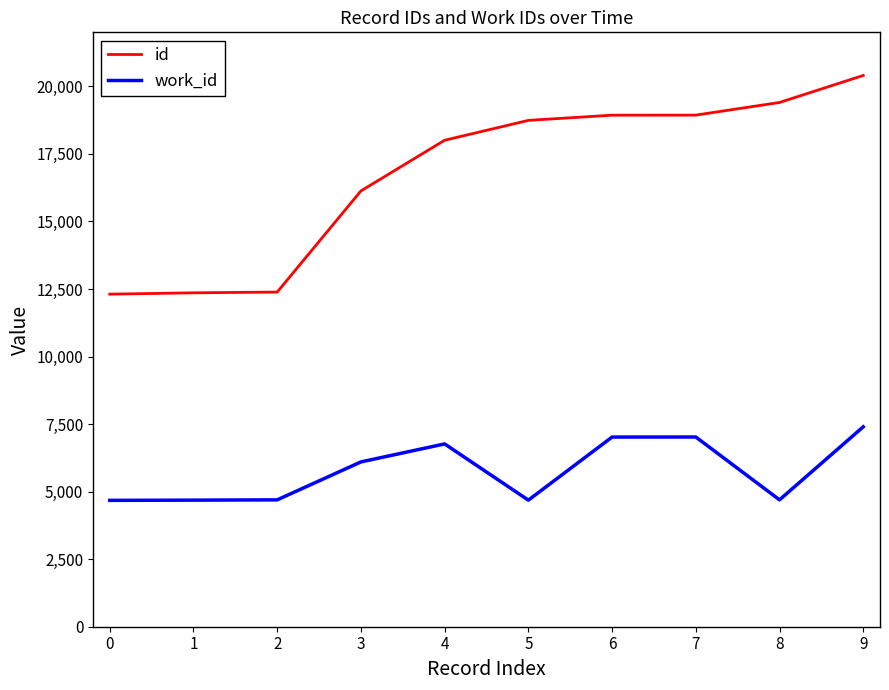

Which series changed the most between 3 and 4?

id